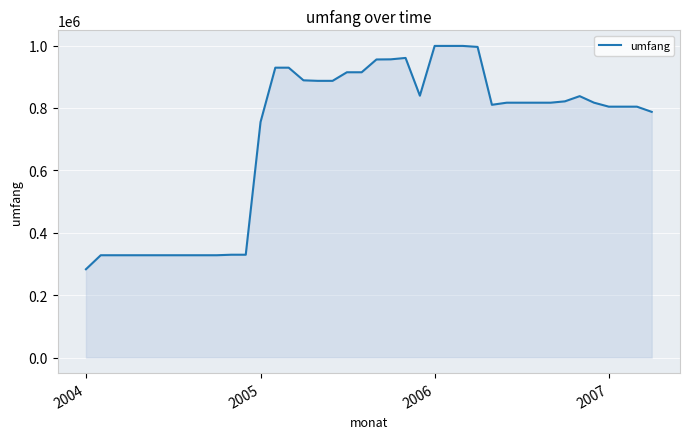

What is the maximum value shown in the chart?

998705.2